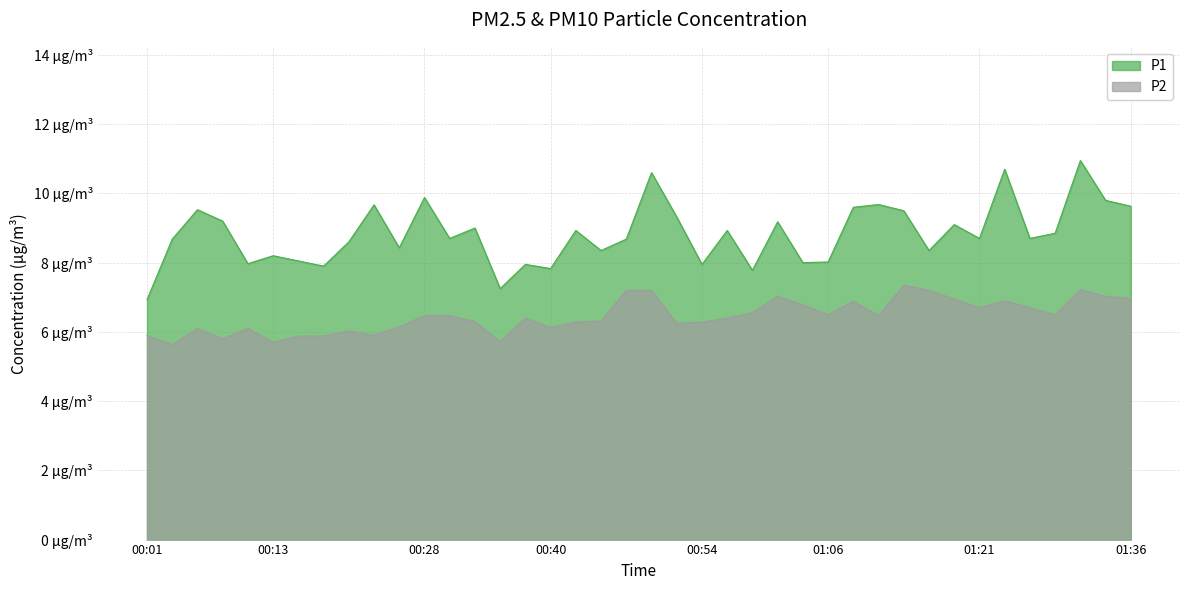

How many distinct data groups are displayed?

2